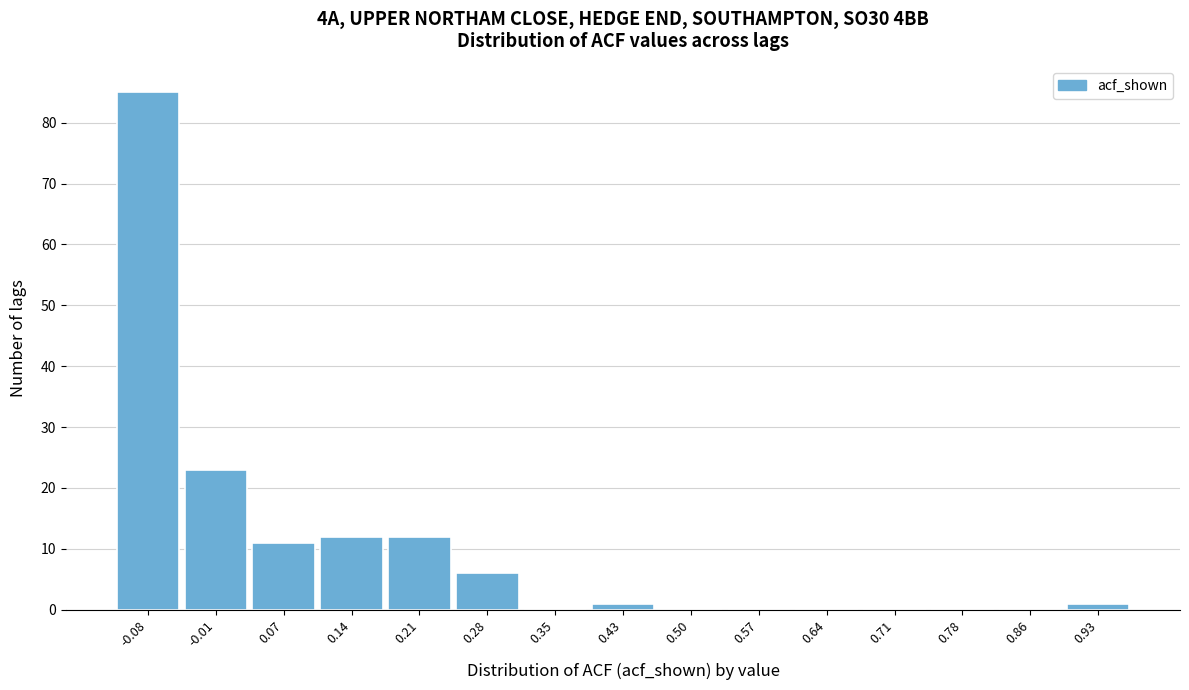

Reading left to right, extract all data points from this chart.

-0.08=85	-0.01=23	0.07=11	0.14=12	0.21=12	0.28=6	0.35=0	0.43=1	0.50=0	0.57=0	0.64=0	0.71=0	0.78=0	0.86=0	0.93=1